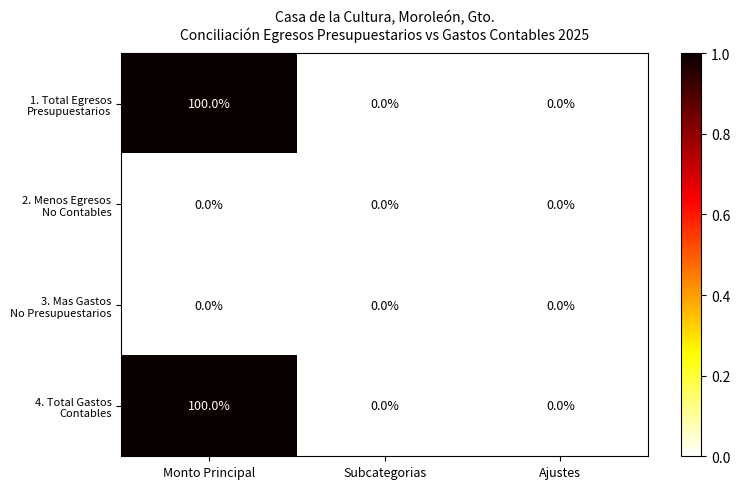

What is the greatest value displayed?

100